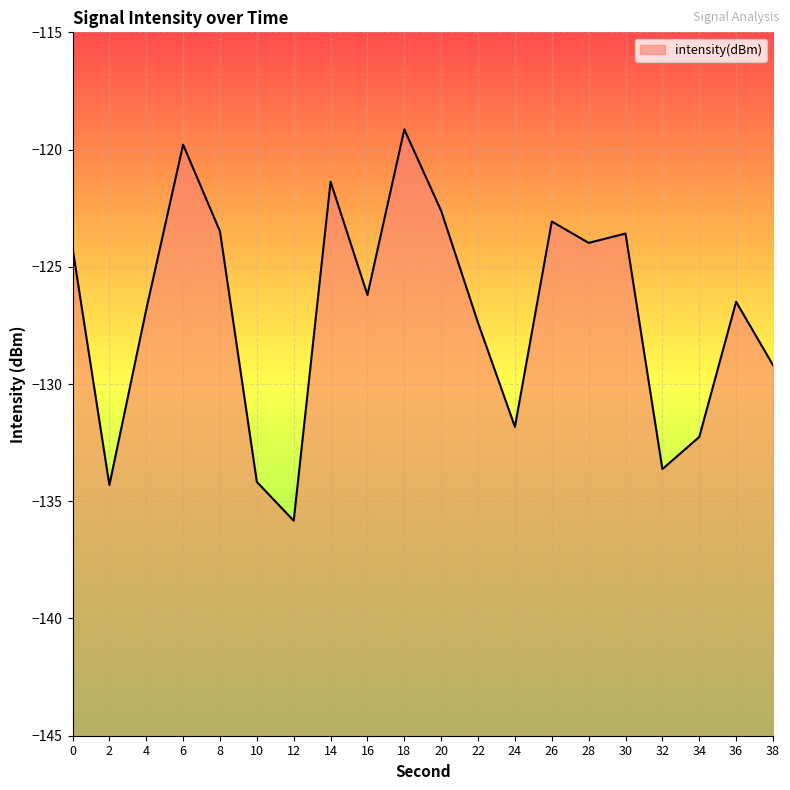

Rank the categories by value from lowest to highest.

12, 2, 10, 32, 34, 24, 38, 22, 4, 36, 16, 0, 28, 30, 8, 26, 20, 14, 6, 18